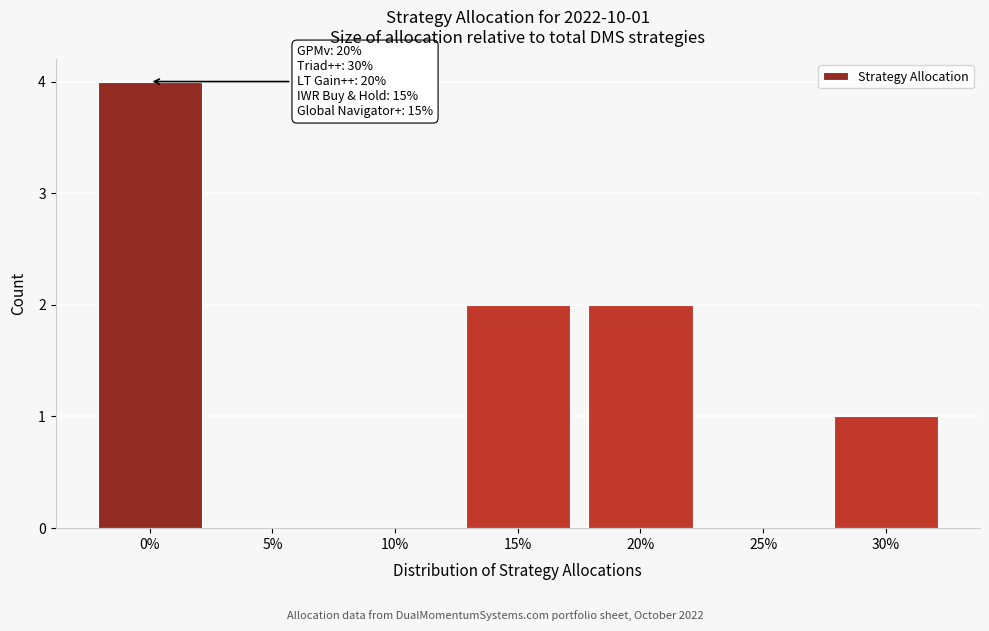

Reading left to right, extract all data points from this chart.

0%=4	5%=0	10%=0	15%=2	20%=2	25%=0	30%=1